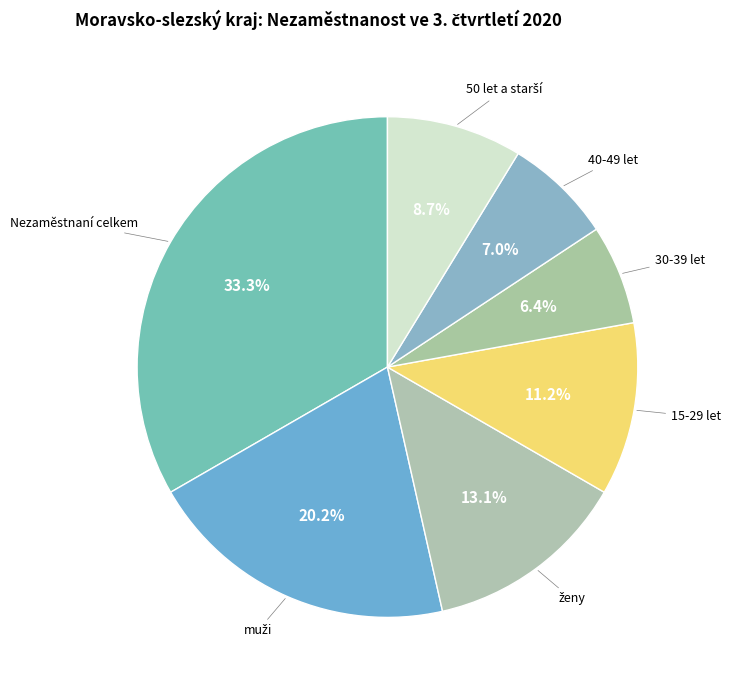

Count the number of slices in the pie.

7